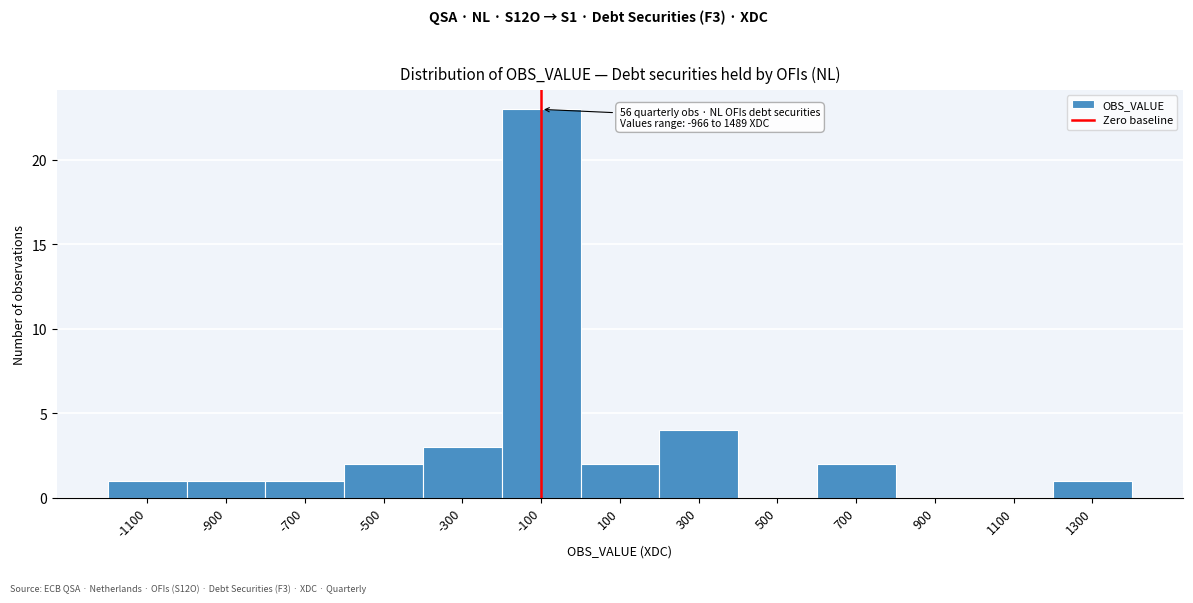

Reading left to right, what are all the values shown in this chart?

-1100=1	-900=1	-700=1	-500=2	-300=3	-100=23	100=2	300=4	500=0	700=2	900=0	1100=0	1300=1